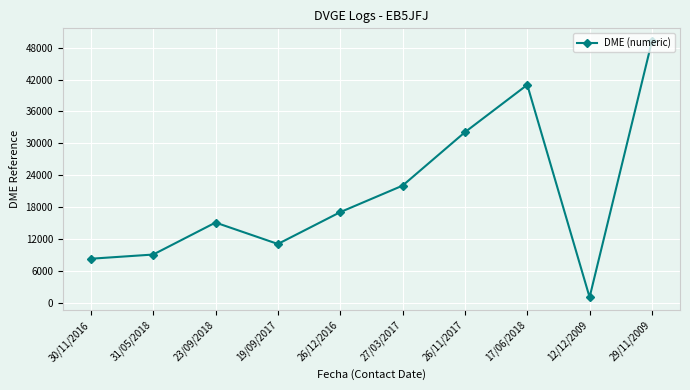

Reading right to left, transcribe all the data shown in this chart.

29/11/2009=49241	12/12/2009=1001	17/06/2018=41009	26/11/2017=32087	27/03/2017=22023	26/12/2016=17028	19/09/2017=11034	23/09/2018=15070	31/05/2018=9044	30/11/2016=8255